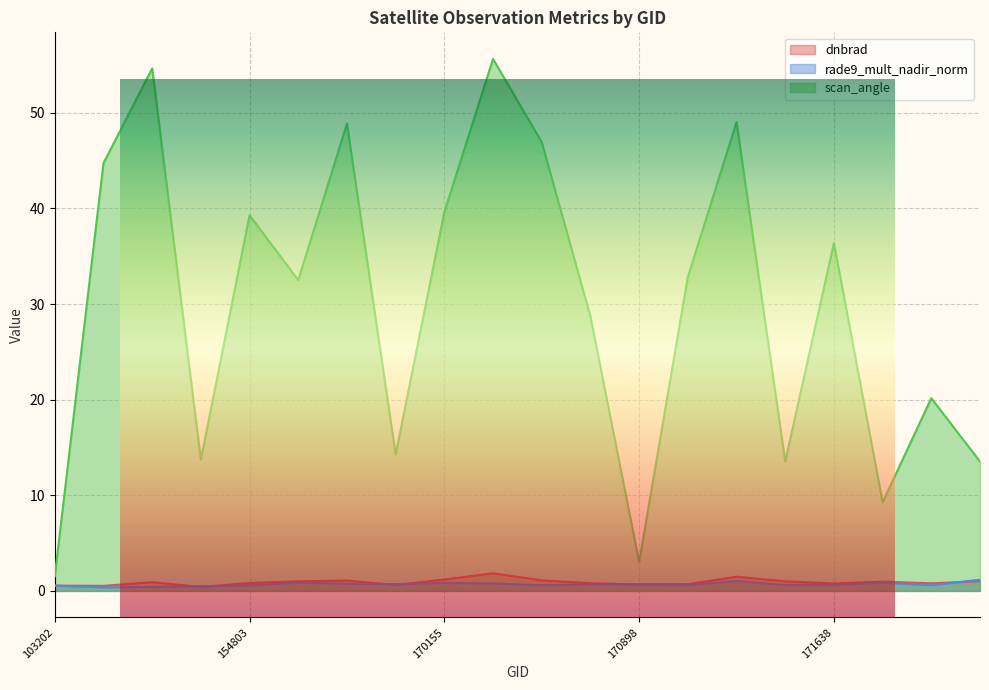

What is the difference between the highest and lowest values at 171638?

35.8